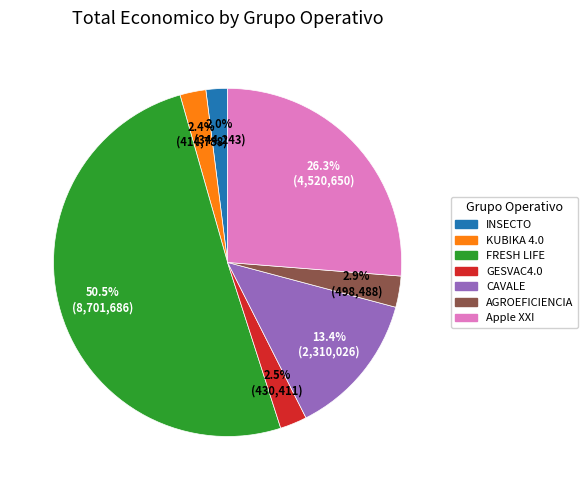

What is the largest slice in the pie chart?

FRESH LIFE